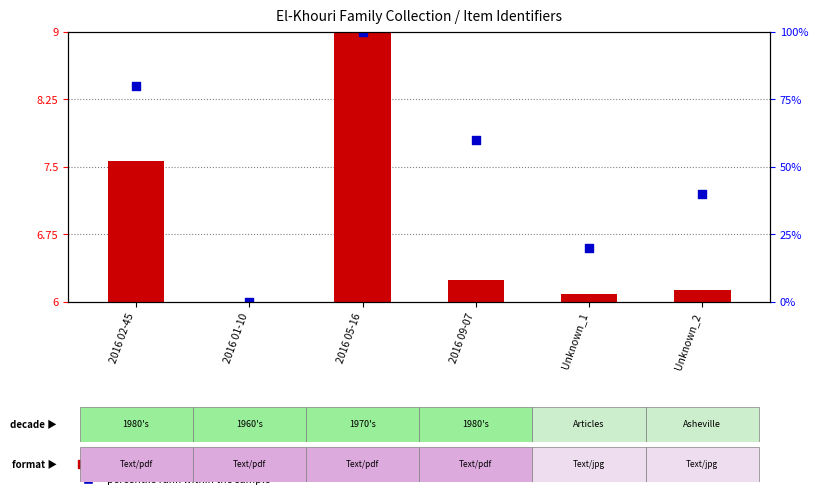

Is the value of percentile rank within the sample at 2016 02-45 greater than the value of transformed count (Item Id scaled) at 2016 01-10?

Yes